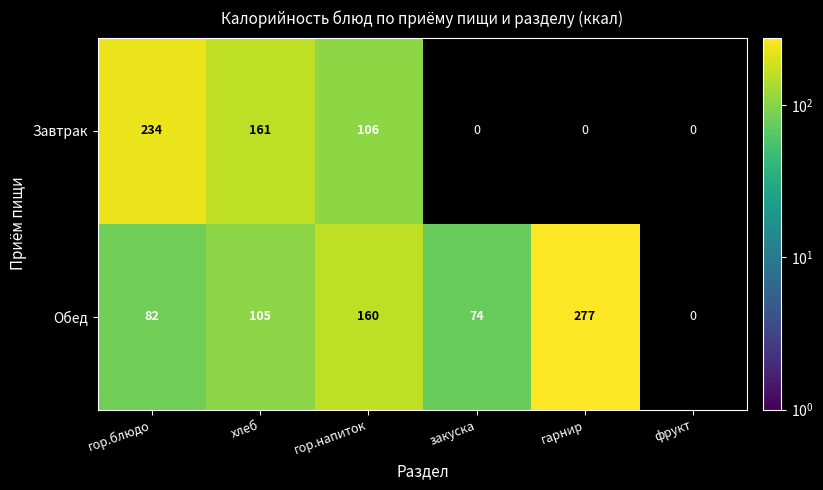

Rank the categories by Обед value from lowest to highest.

фрукт, закуска, гор.блюдо, хлеб, гор.напиток, гарнир